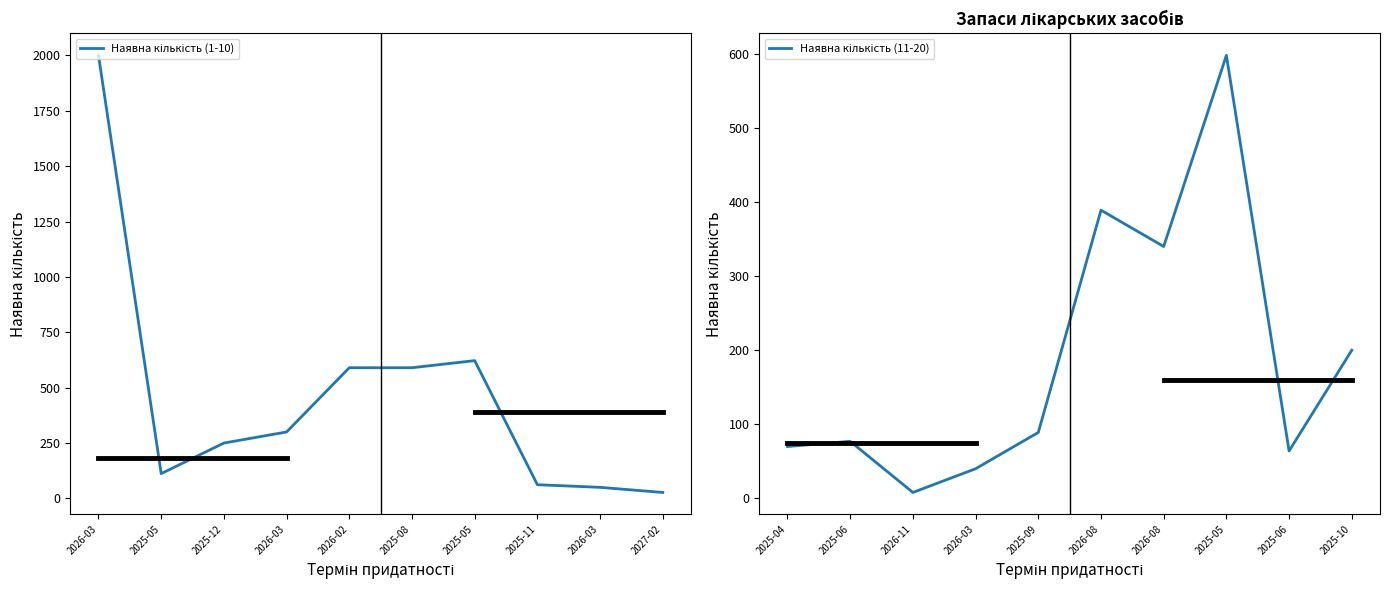

How many data points in Наявна кількість (11-20) are less than 89?

5